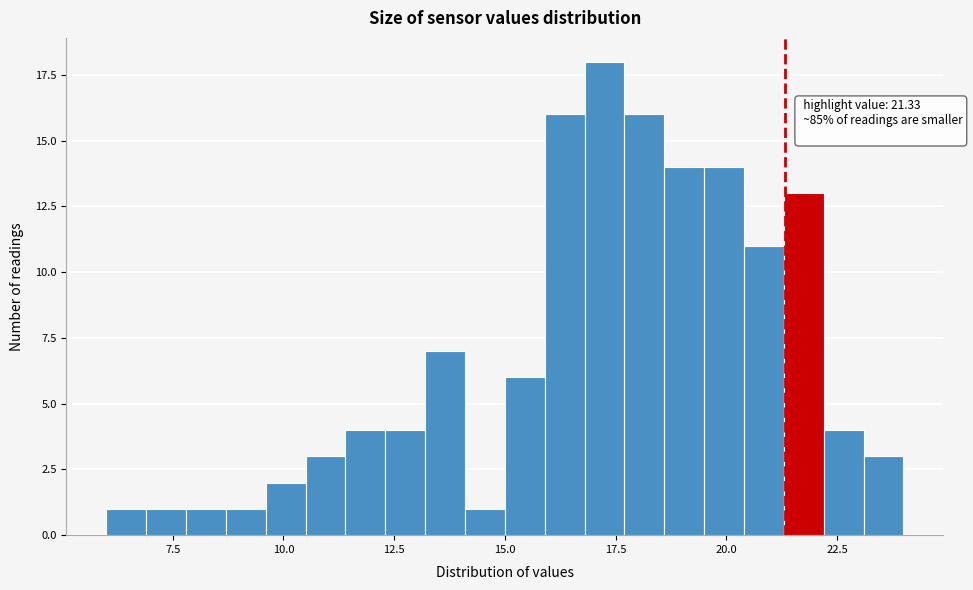

Read against the x-axis, roughly where is the centre of the tallest bar?

17.5